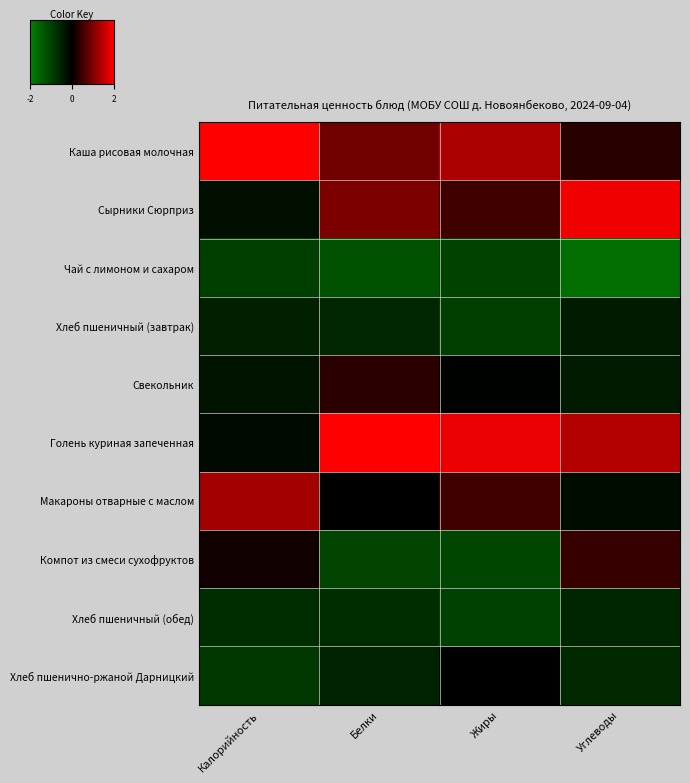

Reading right to left, extract all data points from this chart.

Каша рисовая молочная: Углеводы=0.3	Жиры=1.4	Белки=0.9	Калорийность=2.4
Сырники Сюрприз: Углеводы=1.9	Жиры=0.5	Белки=1.0	Калорийность=-0.2
Чай с лимоном и сахаром: Углеводы=-1.7	Жиры=-1.0	Белки=-1.3	Калорийность=-1.0
Хлеб пшеничный (завтрак): Углеводы=-0.4	Жиры=-1.0	Белки=-0.6	Калорийность=-0.5
Свекольник: Углеводы=-0.4	Жиры=-0.0	Белки=0.3	Калорийность=-0.3
Голень куриная запеченная: Углеводы=1.4	Жиры=1.8	Белки=2.0	Калорийность=-0.2
Макароны отварные с маслом: Углеводы=-0.2	Жиры=0.5	Белки=-0.0	Калорийность=1.3
Компот из смеси сухофруктов: Углеводы=0.4	Жиры=-1.1	Белки=-1.1	Калорийность=0.1
Хлеб пшеничный (обед): Углеводы=-0.6	Жиры=-1.0	Белки=-0.7	Калорийность=-0.7
Хлеб пшенично-ржаной Дарницкий: Углеводы=-0.6	Жиры=0.0	Белки=-0.5	Калорийность=-0.9